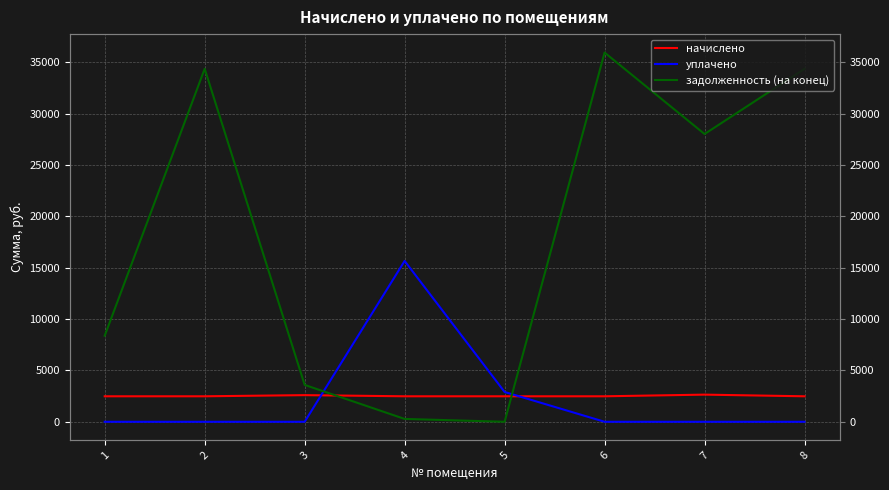

Does the chart have visible grid lines?

Yes